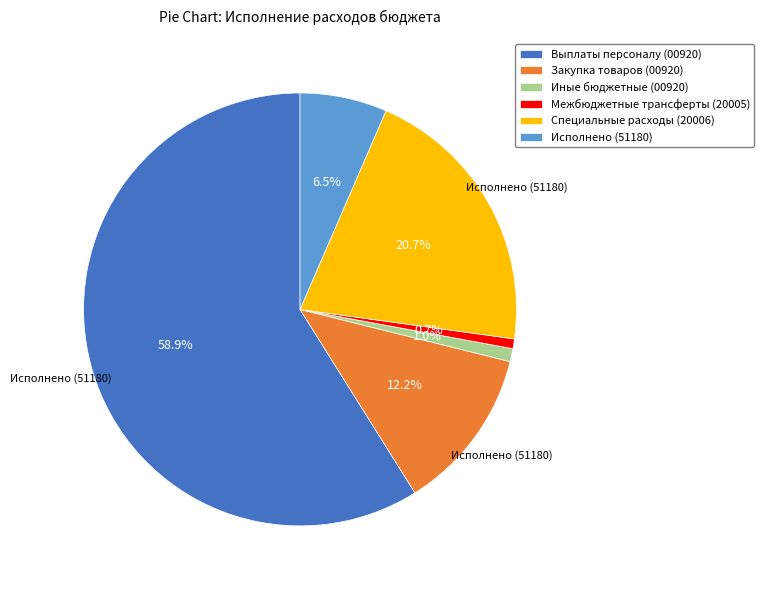

Combined, do Специальные расходы (20006) and Иные бюджетные (00920) account for over 50%?

No